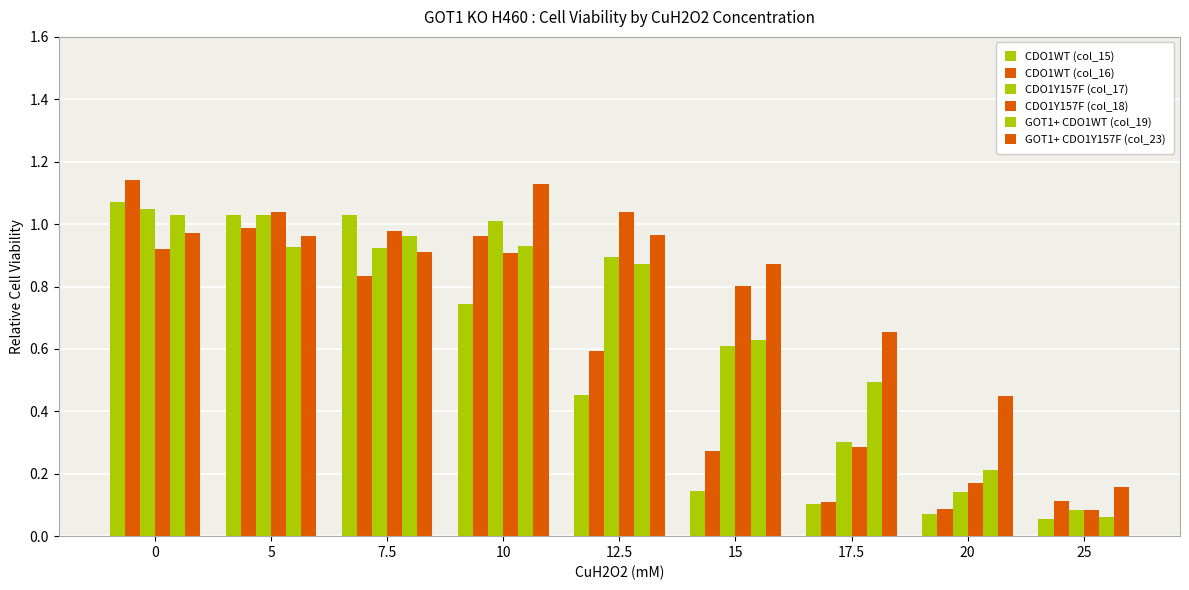

What position from the left is 12.5?

5